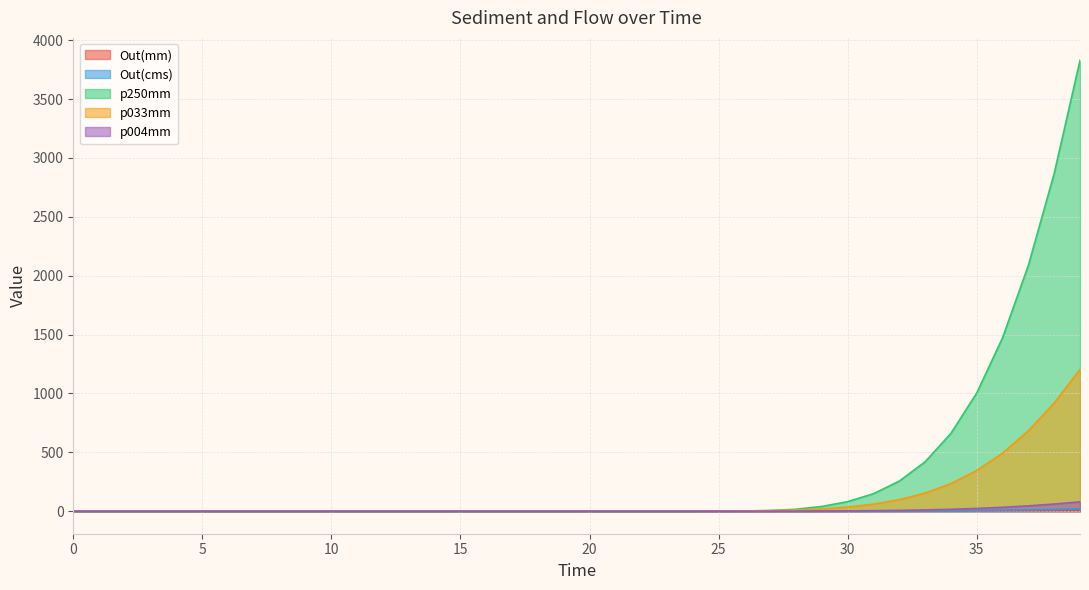

How many lines are shown in the chart?

5